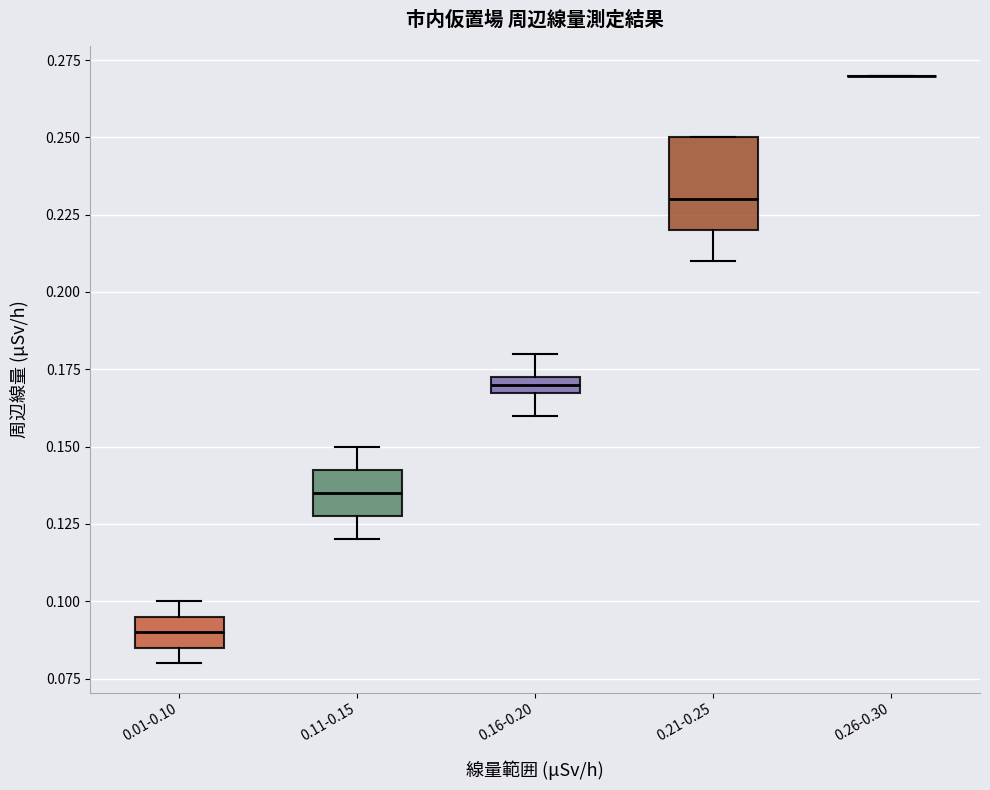

Where does the lower whisker of the box for 0.11-0.15 end on the y-axis? The values are not printed on the chart, so give them approximately, as read against the axis.

0.120